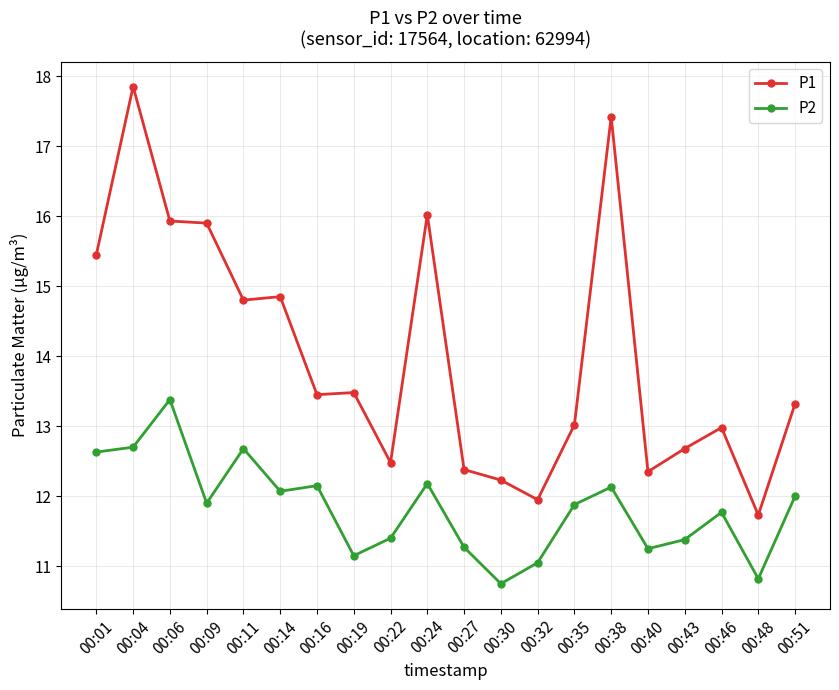

How many categories are shown in the chart?

20